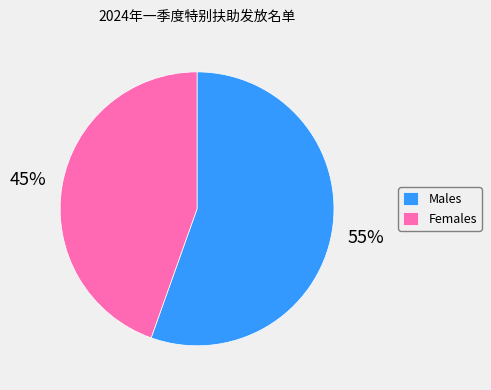

Is it true that Females is 45% of the pie?

True